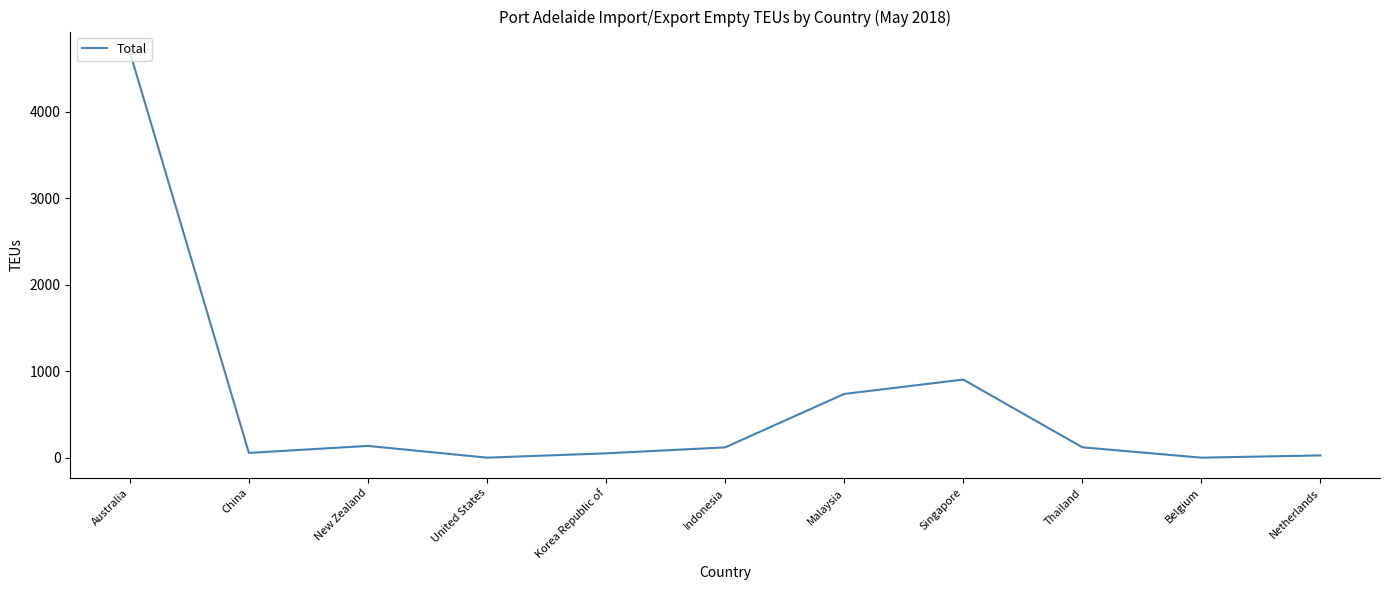

True or false: the data shows 1404 at Singapore.

False